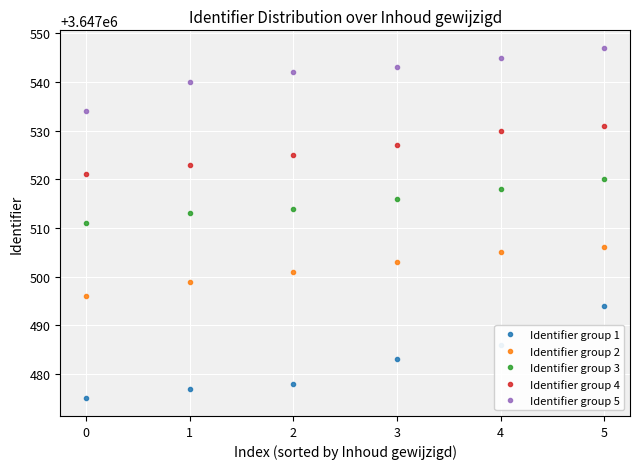

The value of Identifier group 2 at 1 is 1427603. True or false?

False